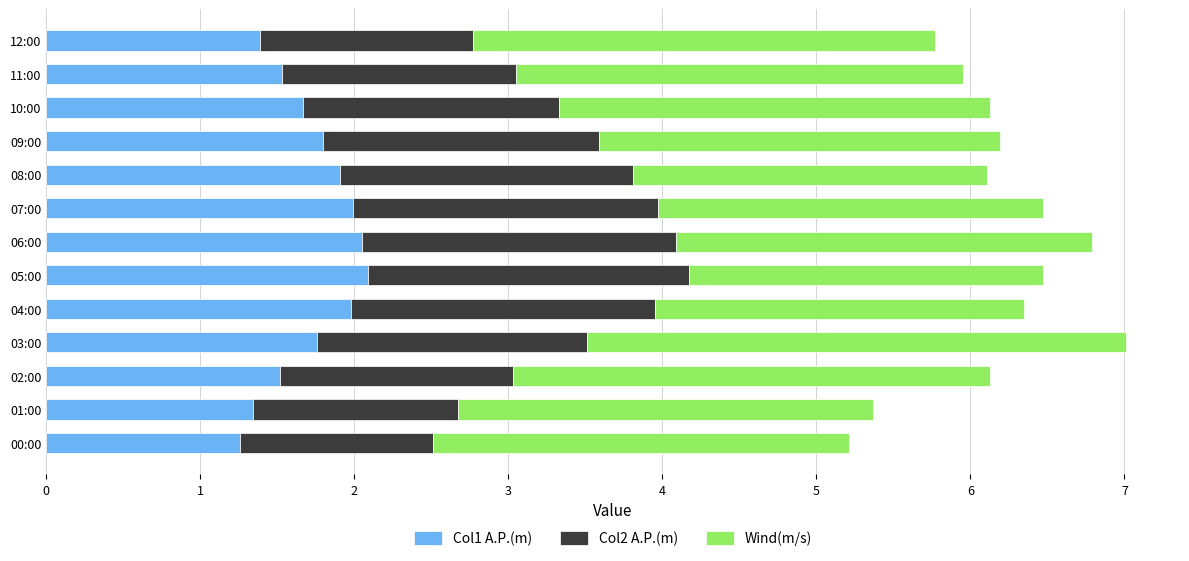

What is the sum of the Col1 A.P.(m) values at 02:00 and 00:00?

2.8